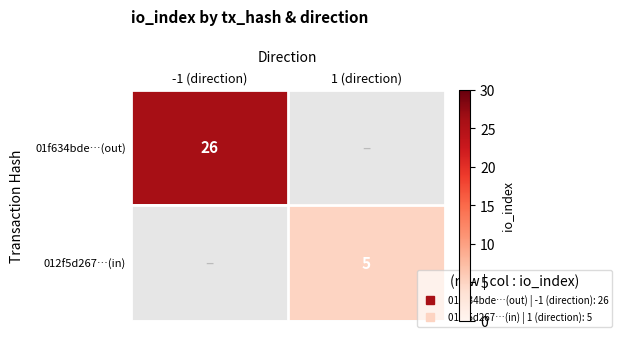

What is the difference between the 01f634bde…(out) values at -1 (direction) and 1 (direction)?

26.0